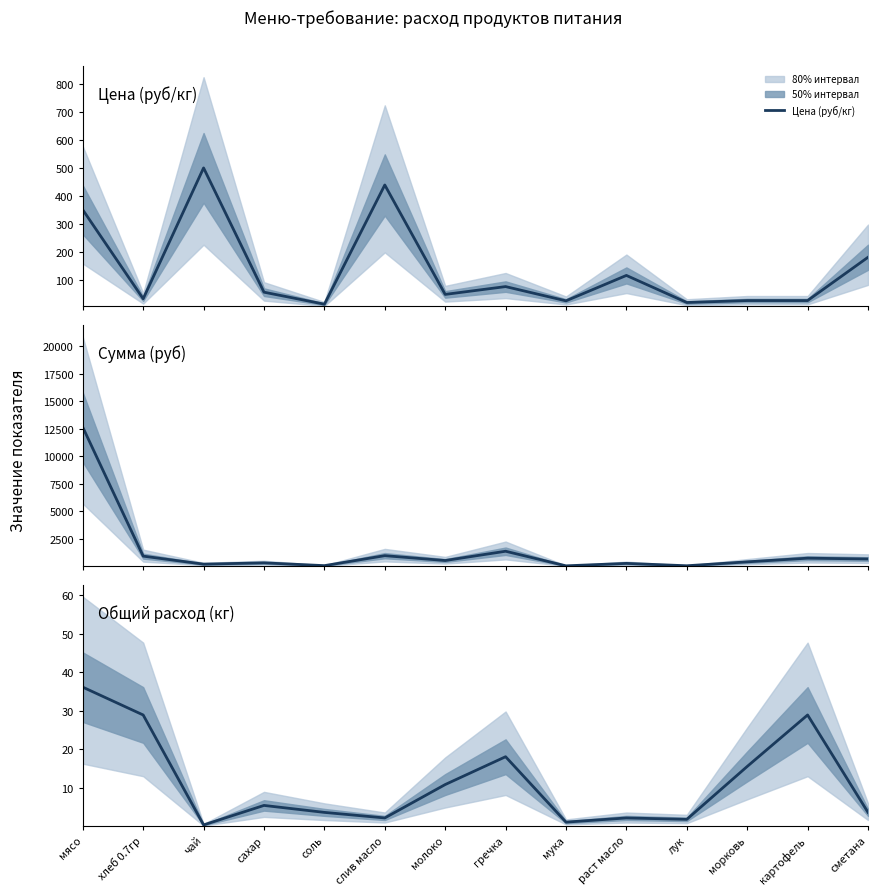

Which series has the largest total across all categories?

Сумма (руб)